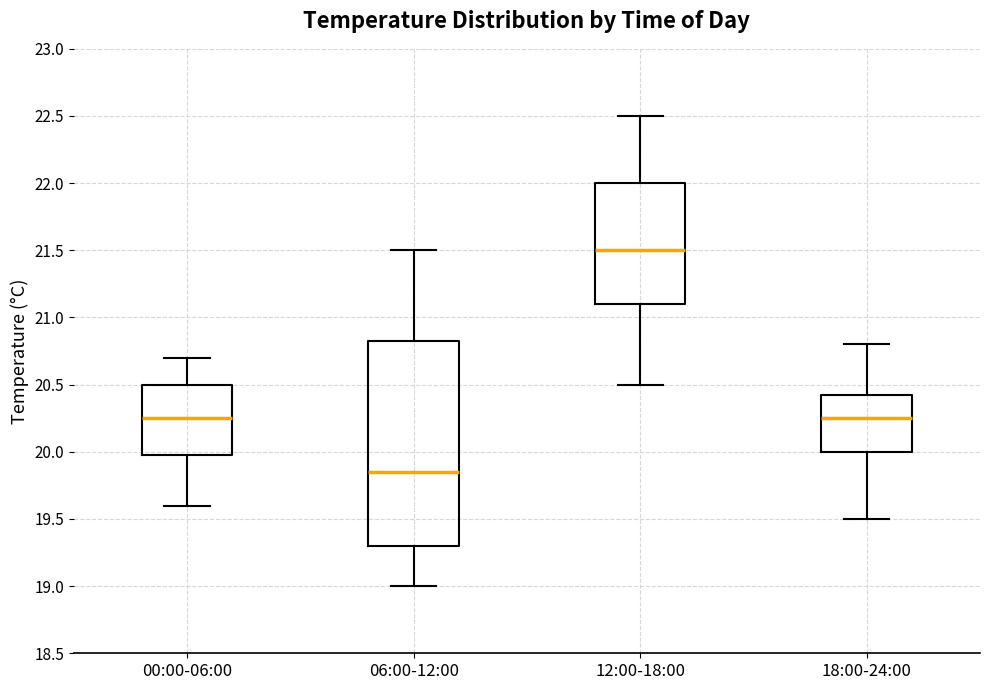

Which box has the lowest median line?

06:00-12:00